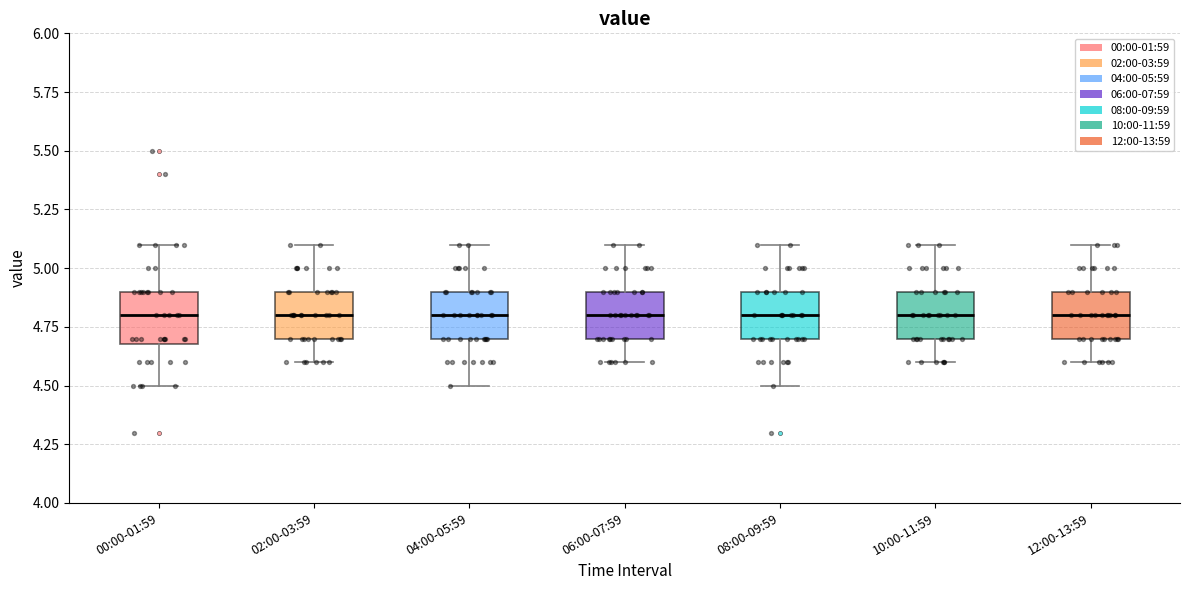

Reading left to right, transcribe this box plot: for each box, give where its median line is, the range the box spans, and where its two whiskers end, as read against the y-axis. The values are not printed on the chart, so give them approximately, as read against the axis.

00:00-01:59: median 4.8, box 4.7 to 4.9, whiskers 4.5 to 5.1
02:00-03:59: median 4.8, box 4.7 to 4.9, whiskers 4.6 to 5.1
04:00-05:59: median 4.8, box 4.7 to 4.9, whiskers 4.5 to 5.1
06:00-07:59: median 4.8, box 4.7 to 4.9, whiskers 4.6 to 5.1
08:00-09:59: median 4.8, box 4.7 to 4.9, whiskers 4.5 to 5.1
10:00-11:59: median 4.8, box 4.7 to 4.9, whiskers 4.6 to 5.1
12:00-13:59: median 4.8, box 4.7 to 4.9, whiskers 4.6 to 5.1